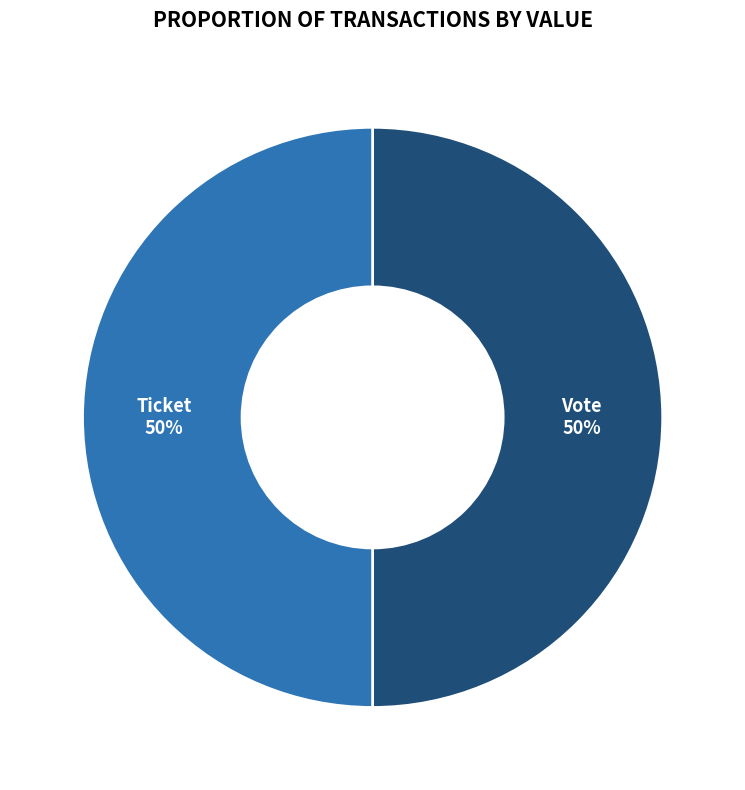

To the nearest percent, what is the average slice percentage?

50%